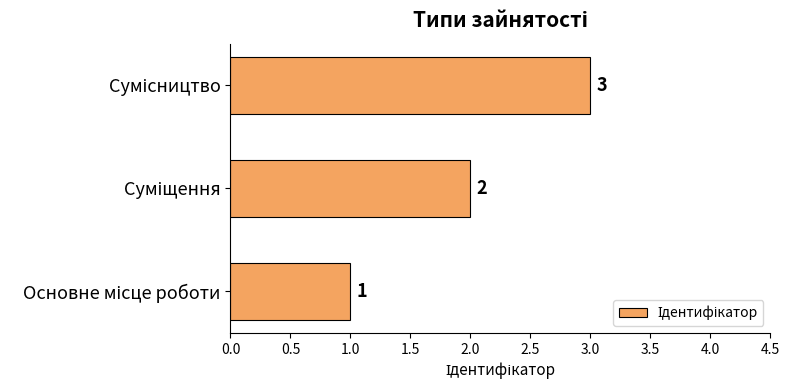

How many values are between 1 and 3?

3